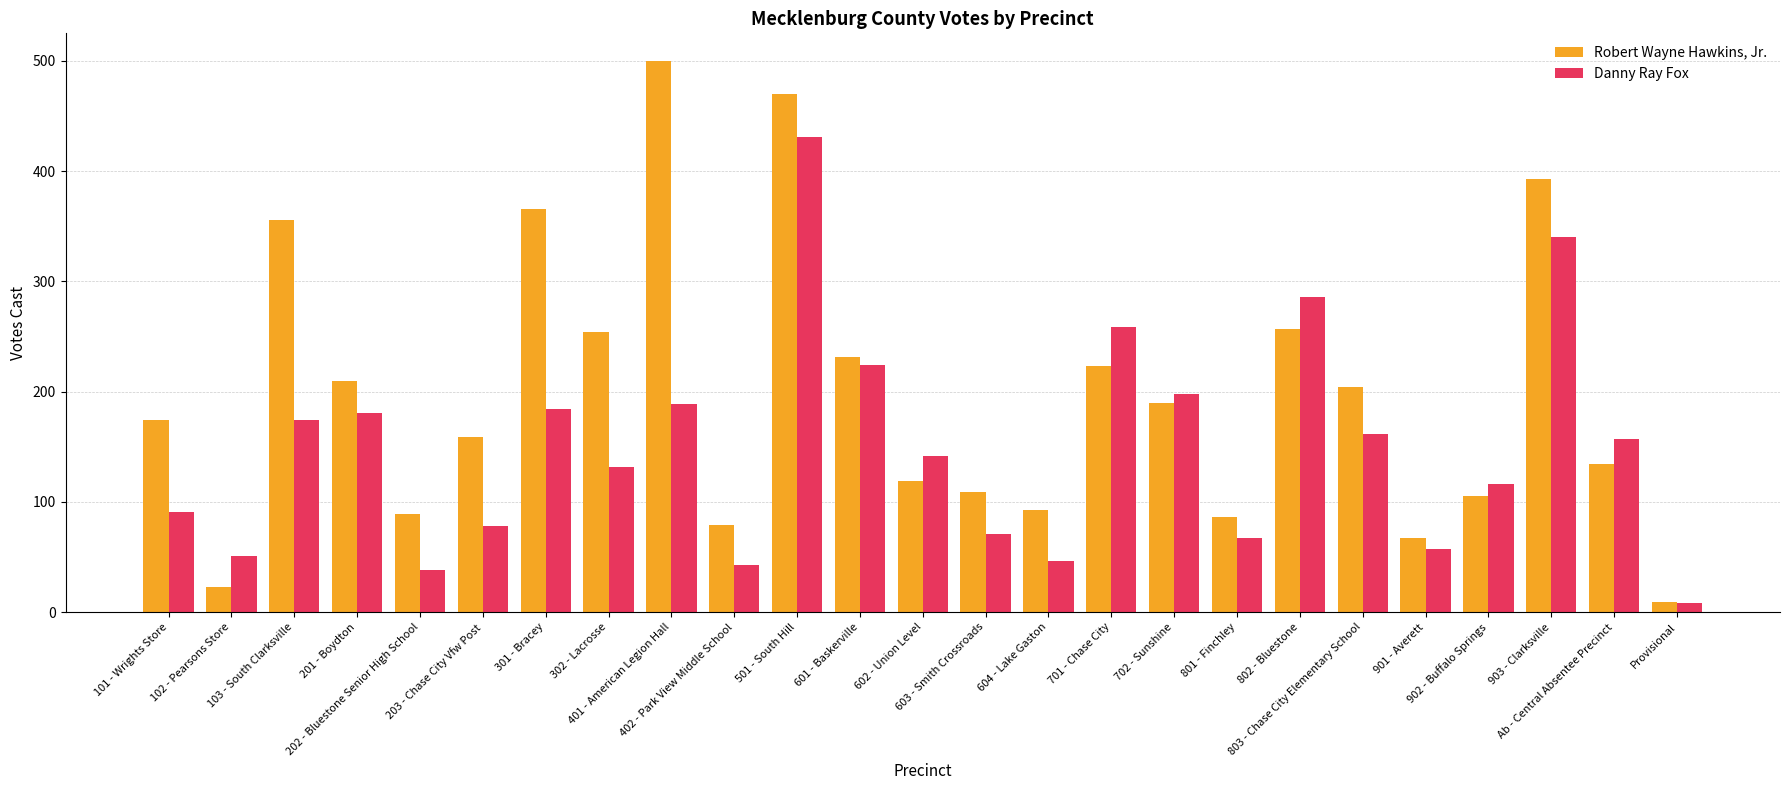

What is the difference between the second highest and second lowest values in the Robert Wayne Hawkins, Jr. series?

447